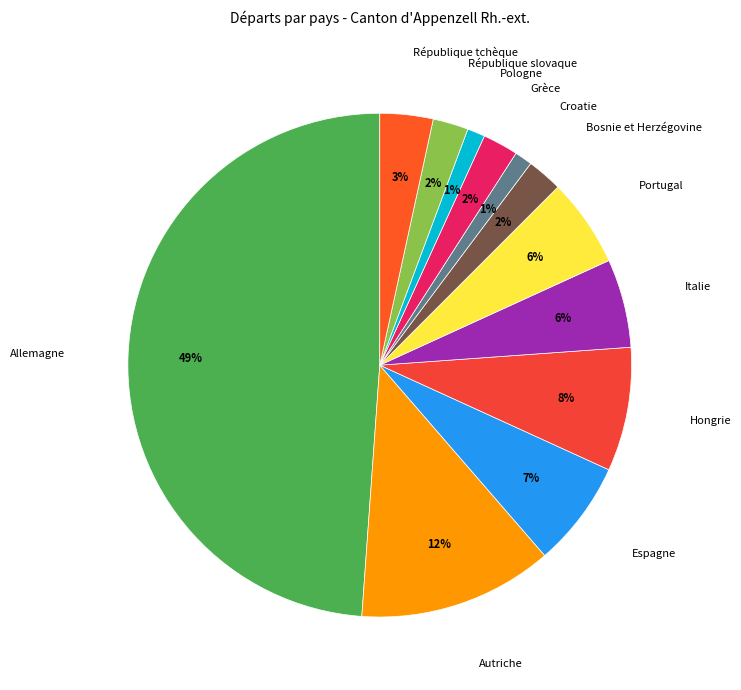

Combined, do Croatie and Portugal account for over 50%?

No